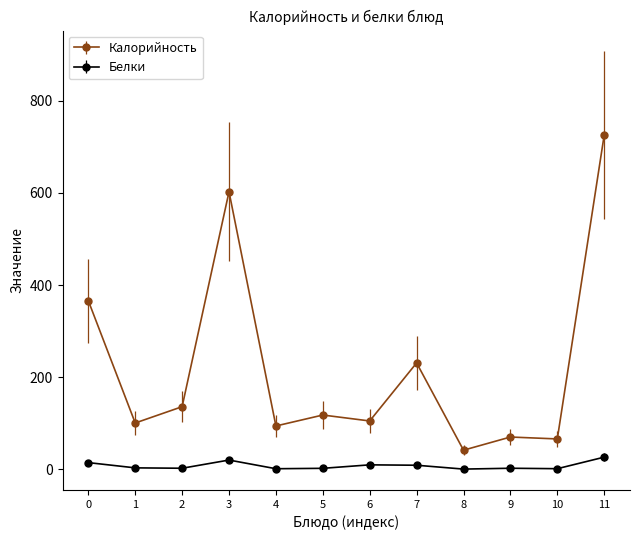

True or false: Калорийность and Белки cross at least once.

False